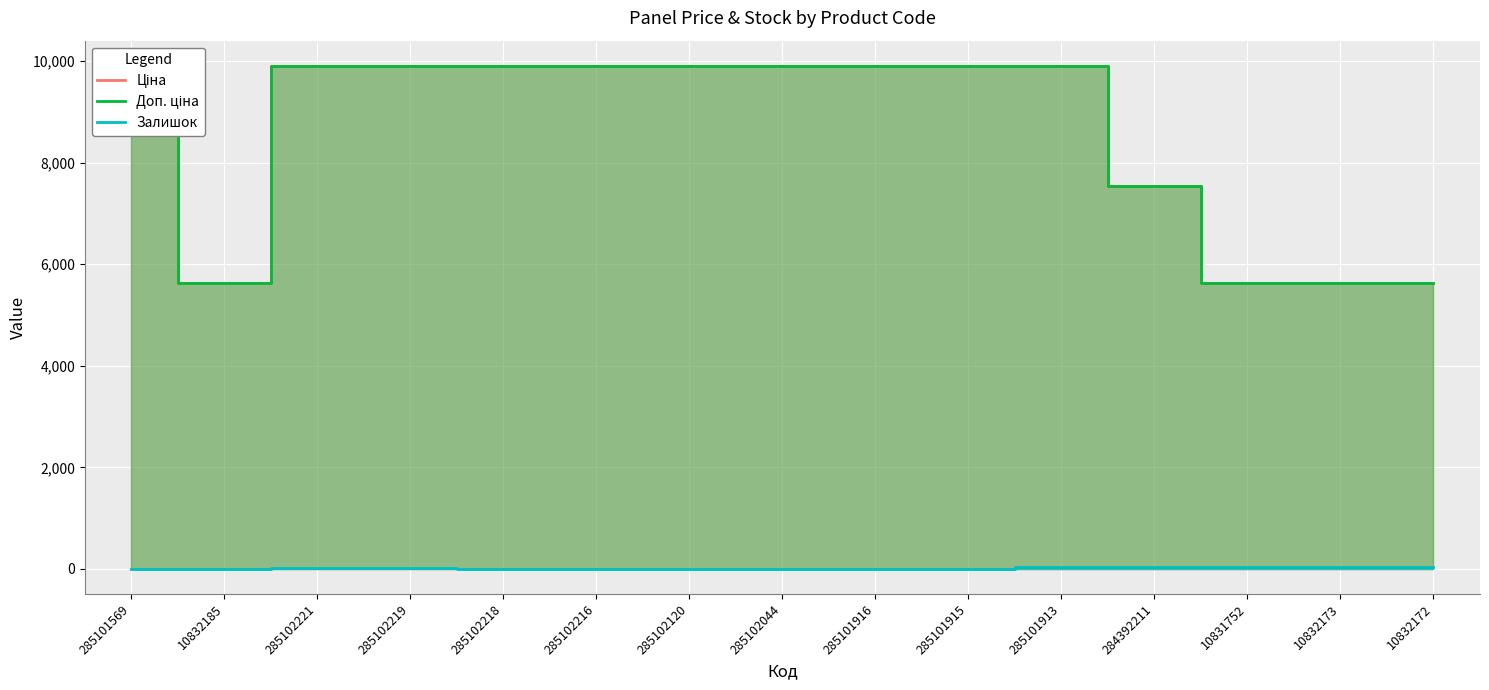

True or false: Доп. ціна and Залишок intersect in this chart.

False